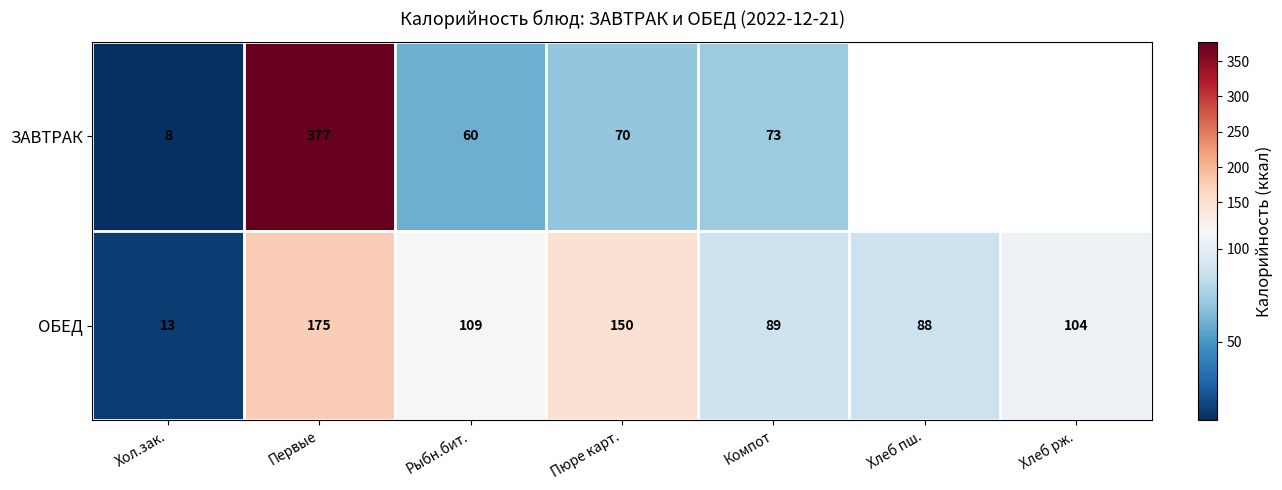

What is the sum of the ОБЕД values at Рыбн.бит. and Хол.зак.?

122